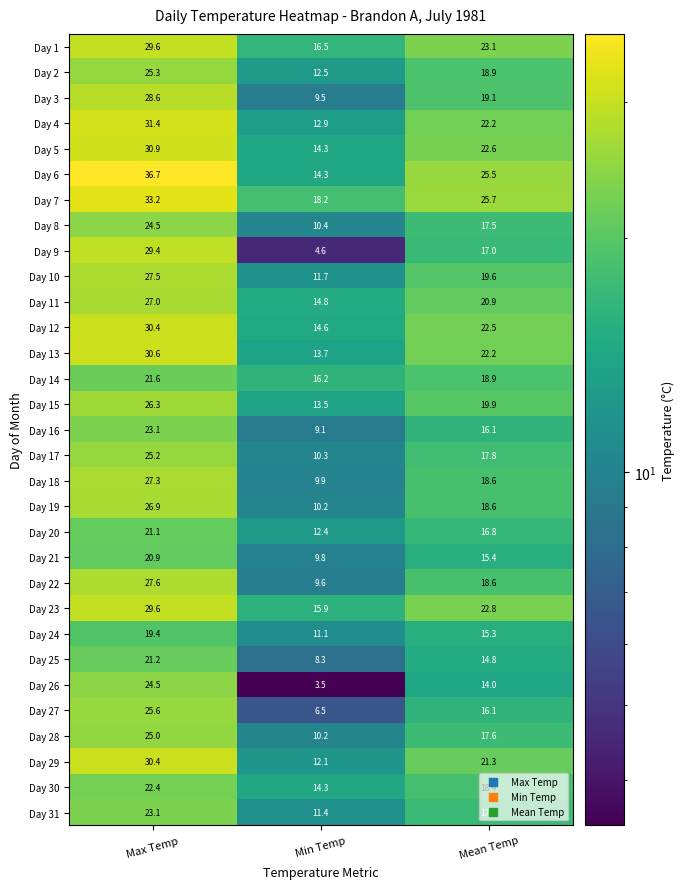

What is the maximum value shown in the chart?

36.7